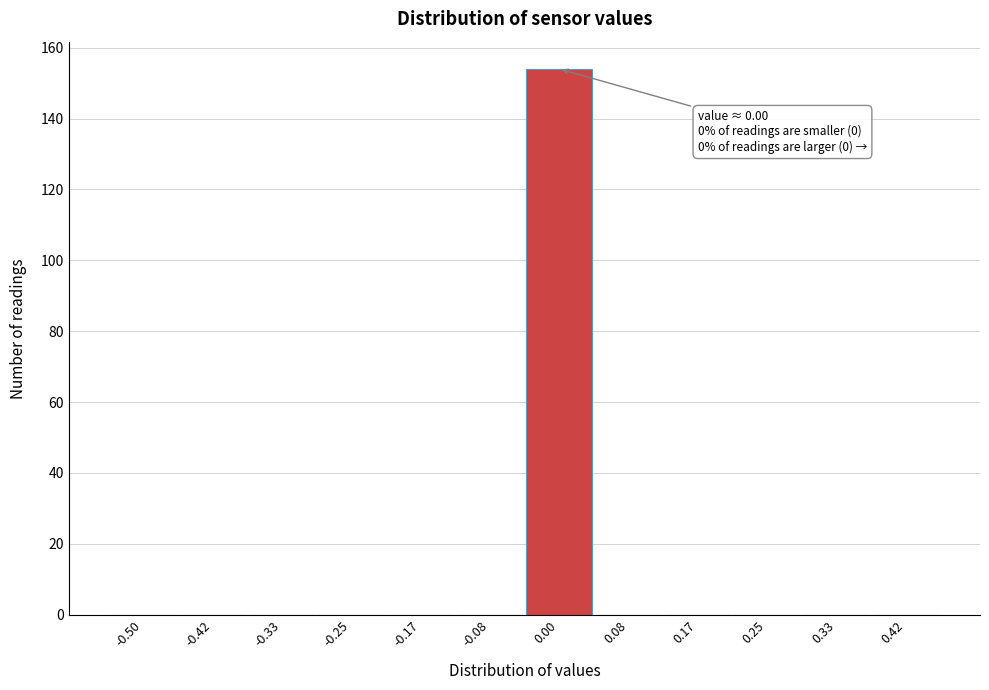

Reading left to right, transcribe all the data shown in this chart.

-0.50=0	-0.42=0	-0.33=0	-0.25=0	-0.17=0	-0.08=0	0.00=154	0.08=0	0.17=0	0.25=0	0.33=0	0.42=0